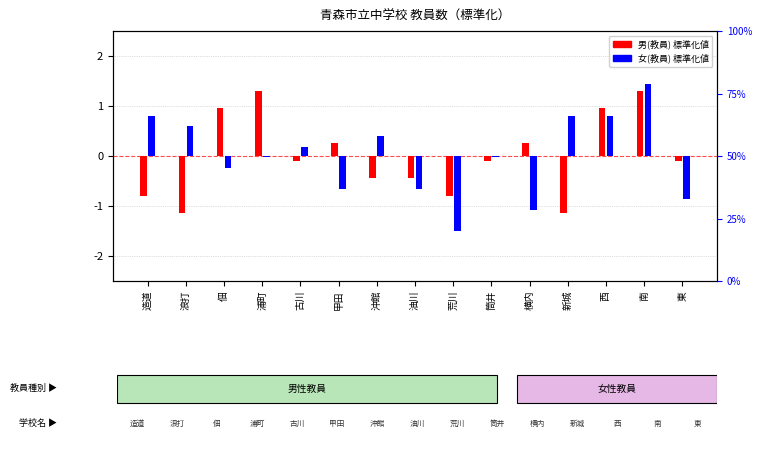

How many groups of bars are there?

15